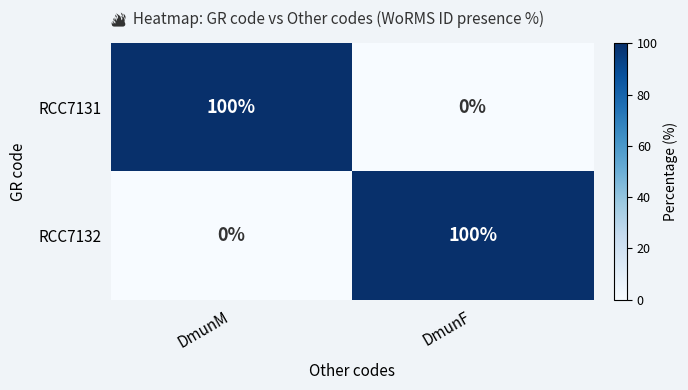

What is the total value across all series at DmunM?

100